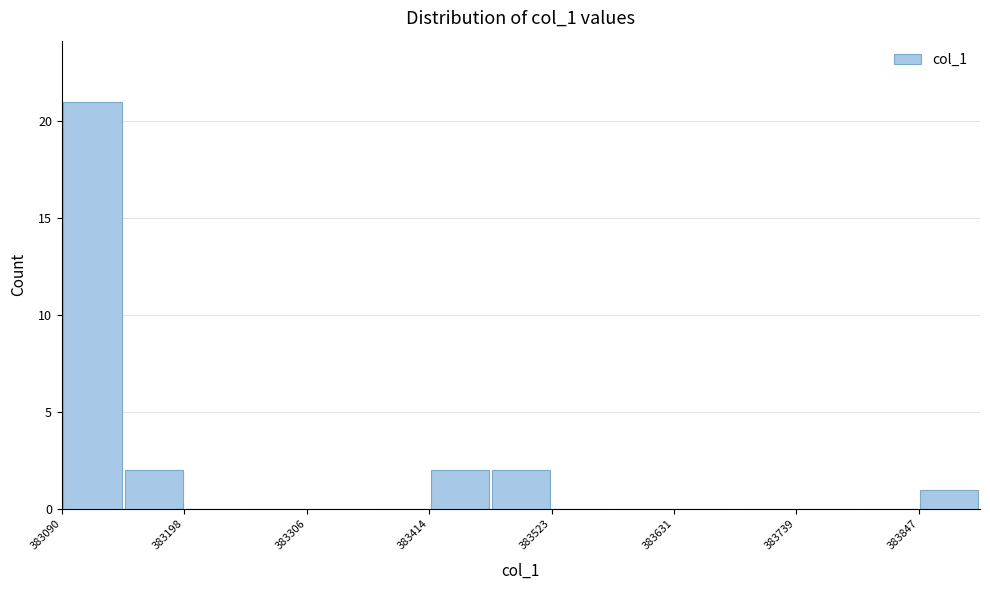

Around what value on the x-axis is the tallest bar? Give the approximate position of its centre, as read against the axis.

383120